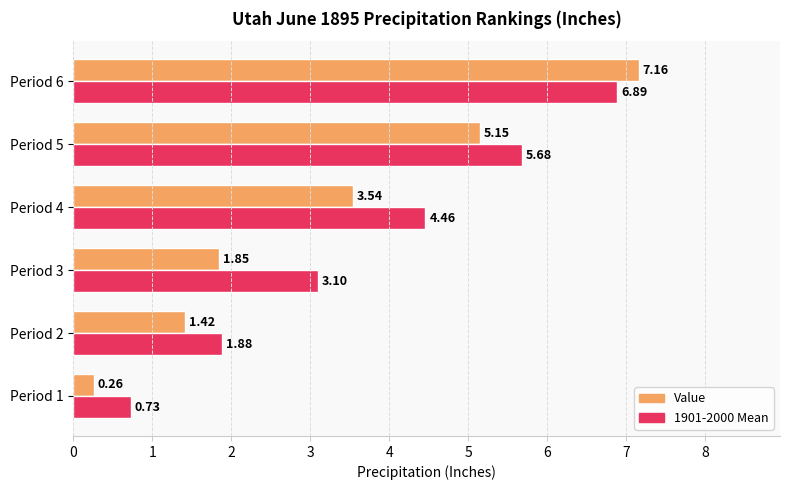

What is the difference between the highest and lowest values at Period 5?

0.5